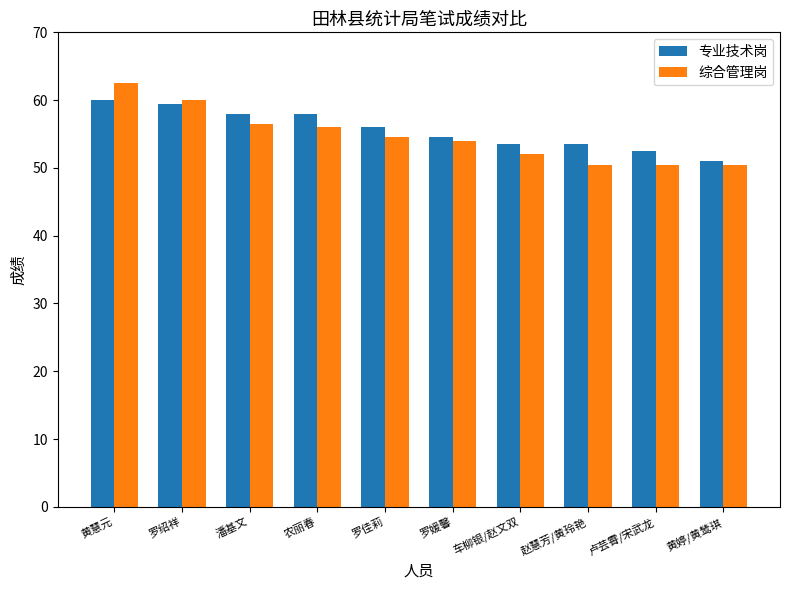

At which category is the sum across all series the highest?

黄慧元